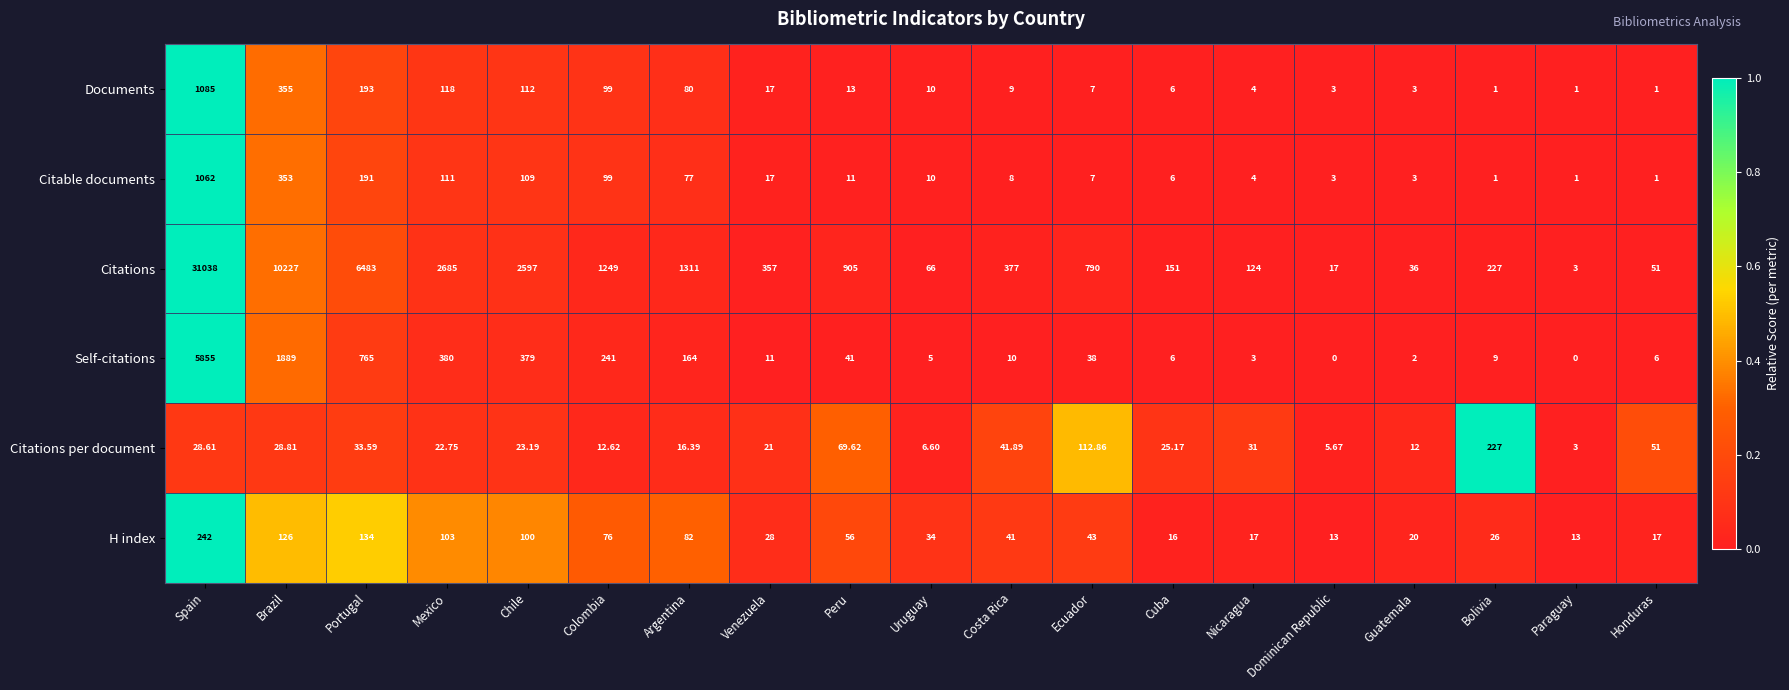

Where does the Documents series first go above 10?

Spain